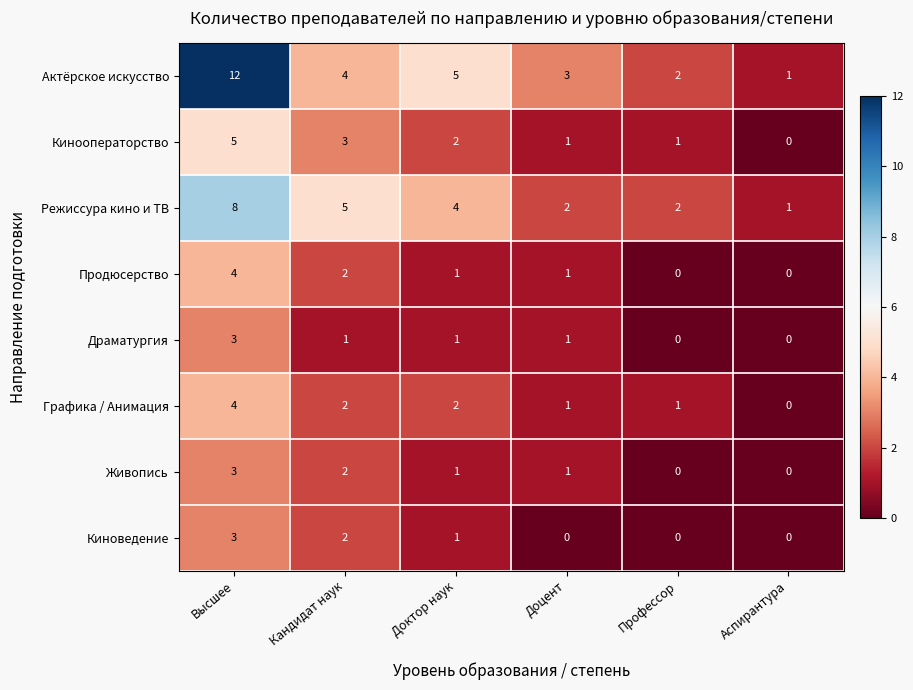

Which series has the widest spread of values?

Актёрское искусство